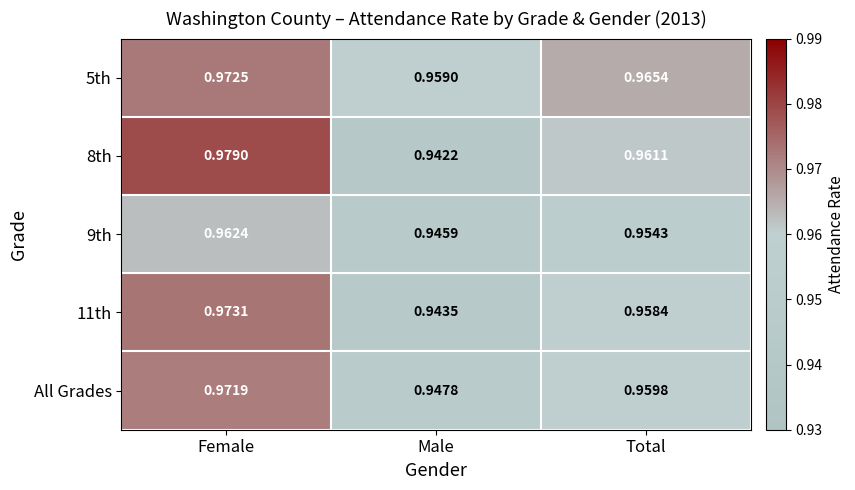

At which label is 5th closest to 0?

Male